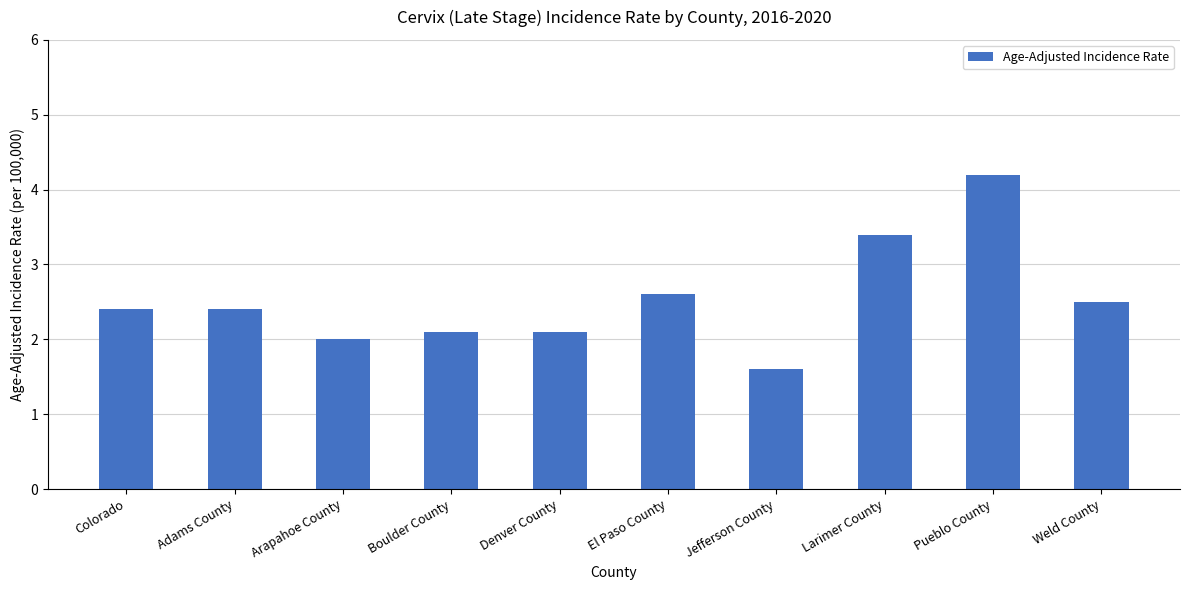

At which label does the data first exceed 2?

Colorado